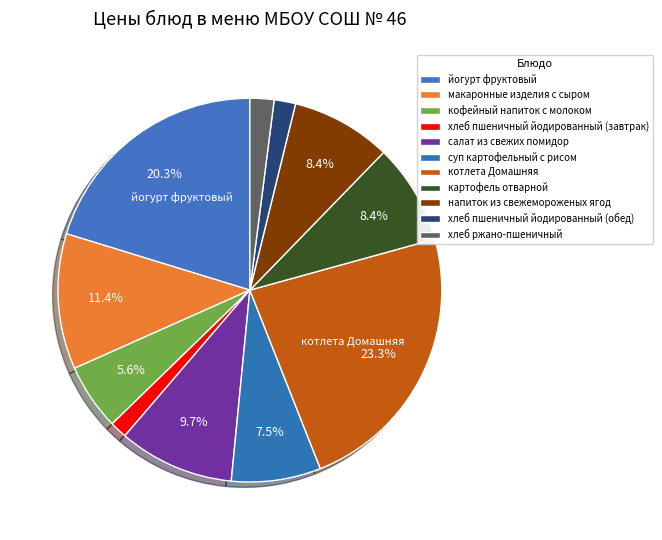

What is the total percentage of салат из свежих помидор and суп картофельный с рисом?

17.3%